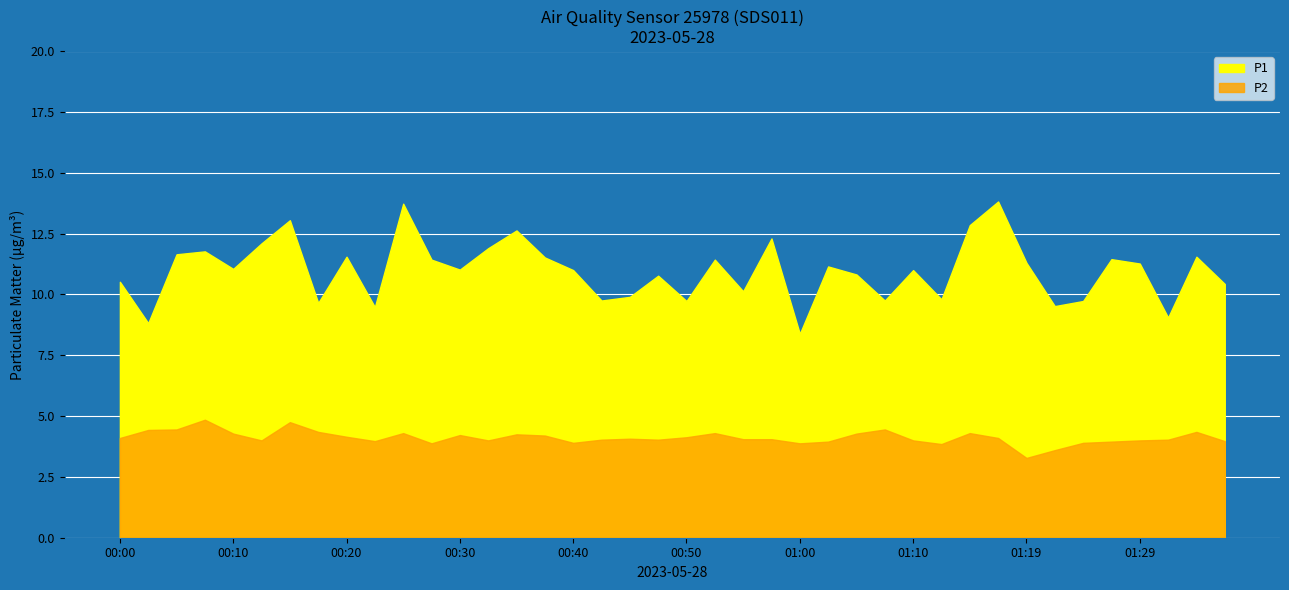

Where is P2 nearest to the value 4?

00:13